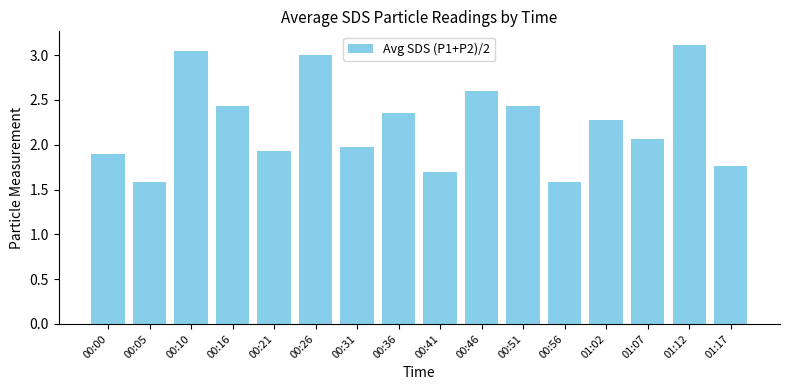

How many values are below 2?

7